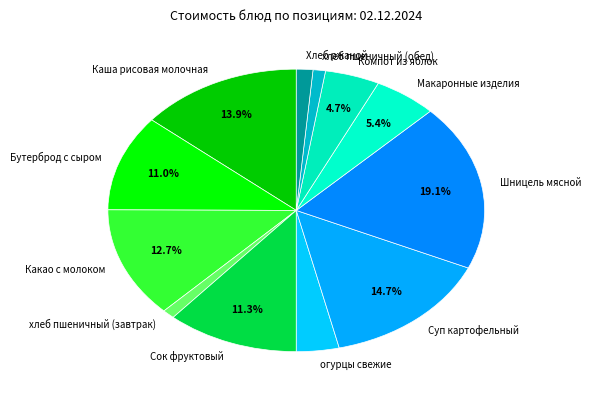

To the nearest percent, what is the difference between the Макаронные изделия and хлеб пшеничный (завтрак) slice percentages?

4%